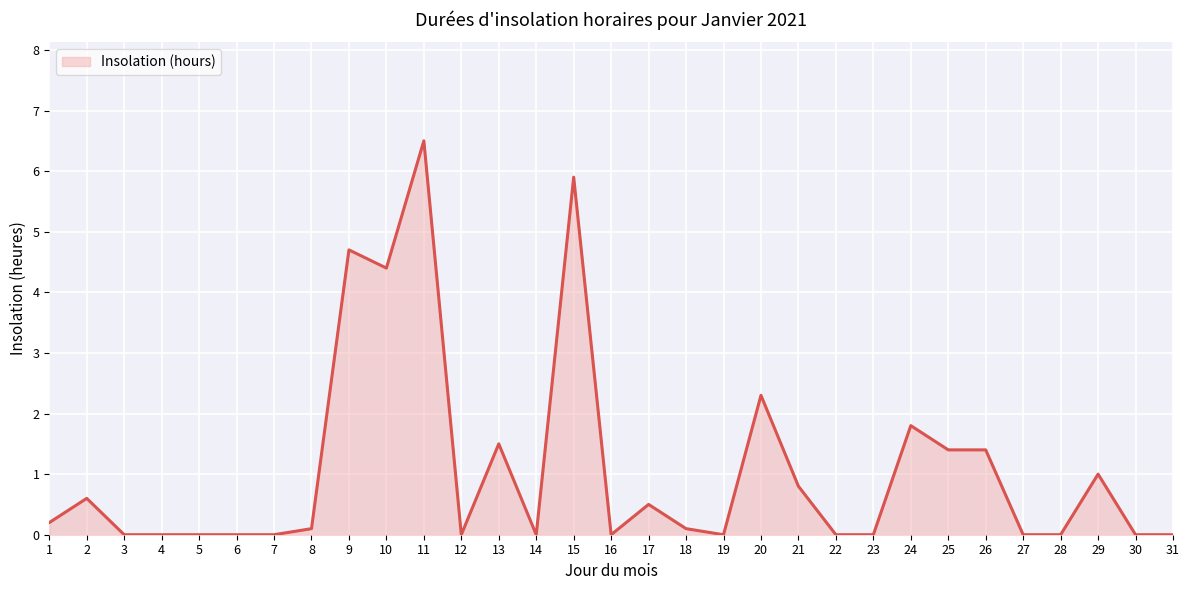

What is the change in value from 19 to 25?

+1.4